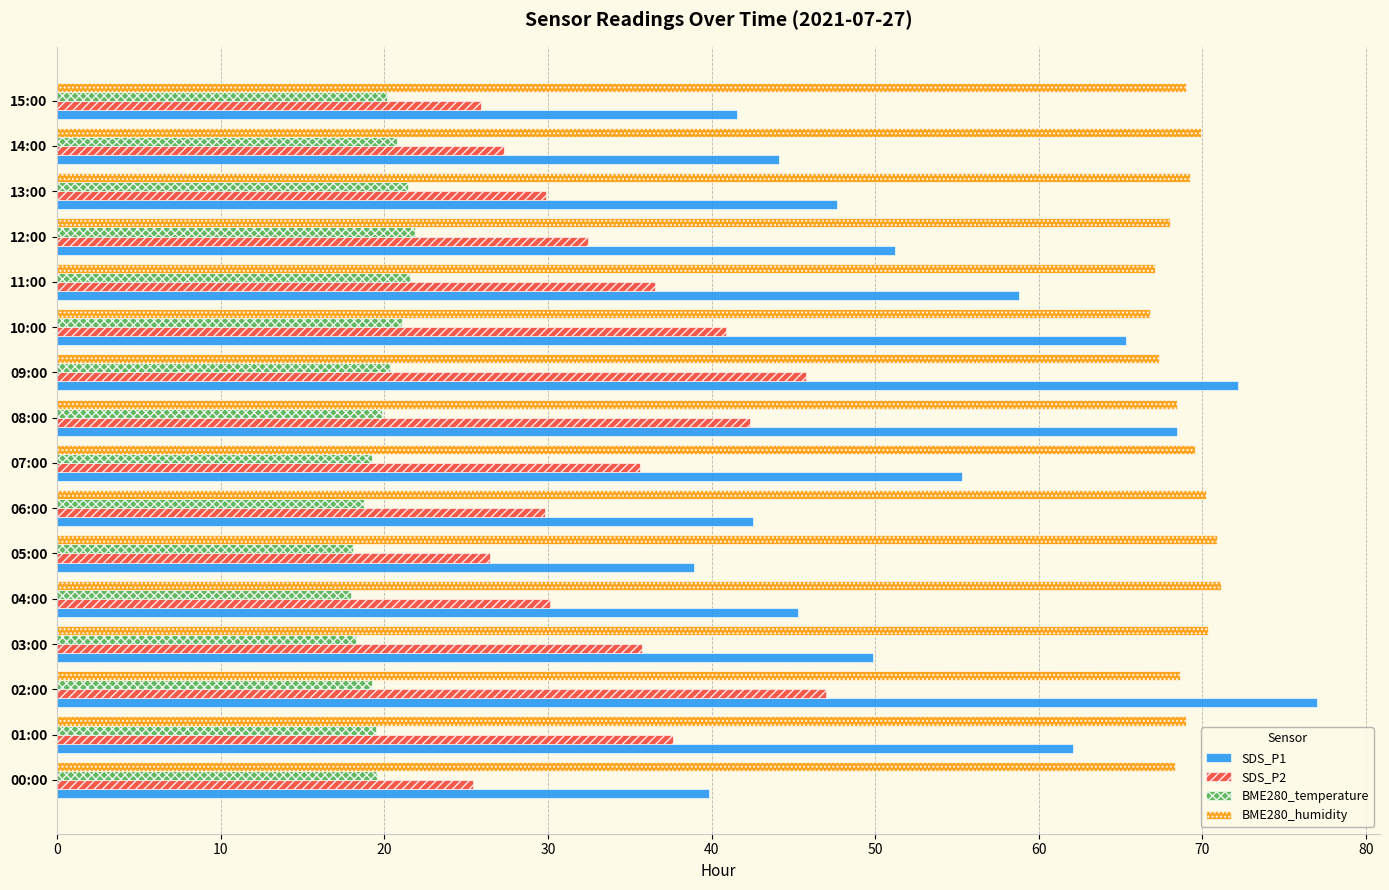

What is the highest value of the SDS_P2 series?

47.0